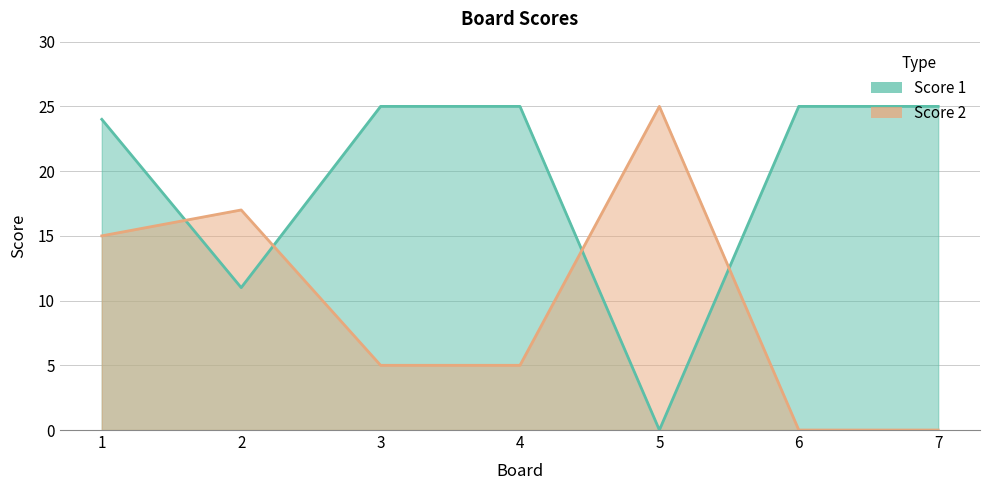

The value of Score 1 at 4 is 25. True or false?

True